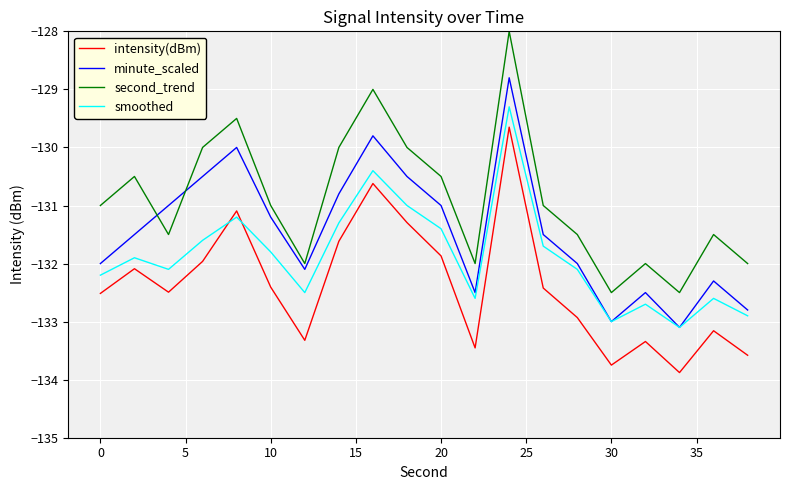

In intensity(dBm), how many points are lower than both neighbors (excluding endpoints)?

5